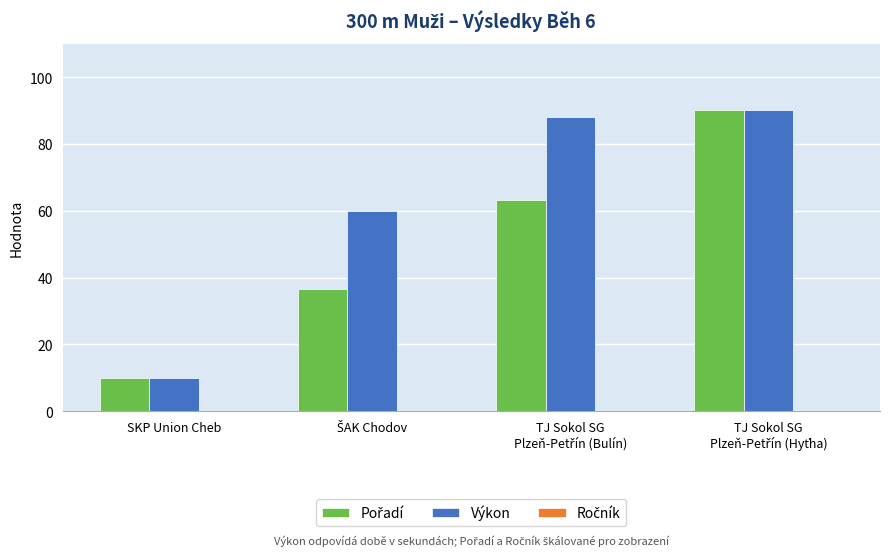

How many categories are shown in the chart?

4